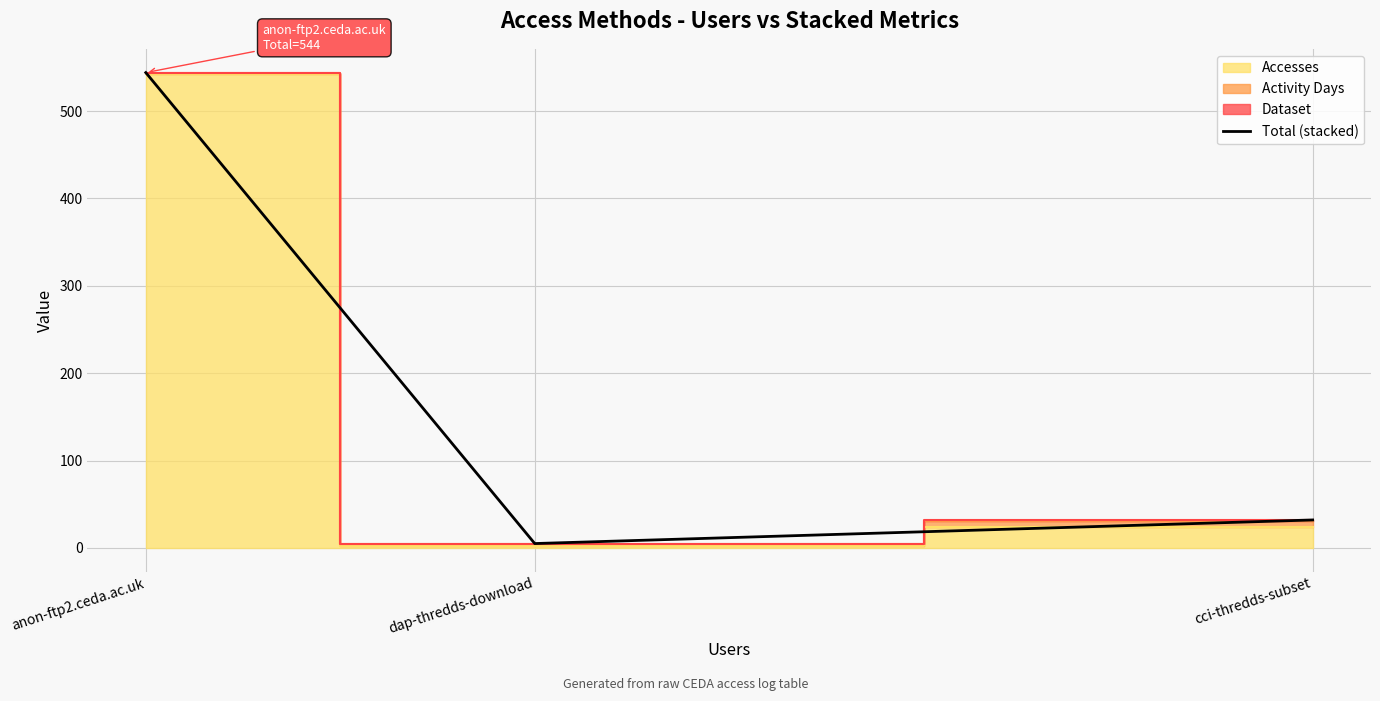

How many data points are less than 32?

1